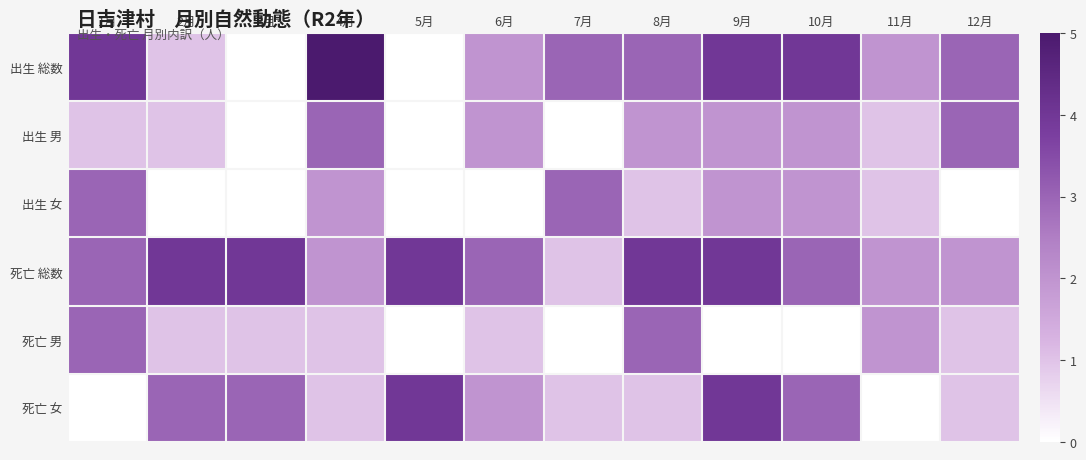

List the series in order of their peak value, highest first.

出生 総数, 死亡 総数, 死亡 女, 出生 男, 出生 女, 死亡 男